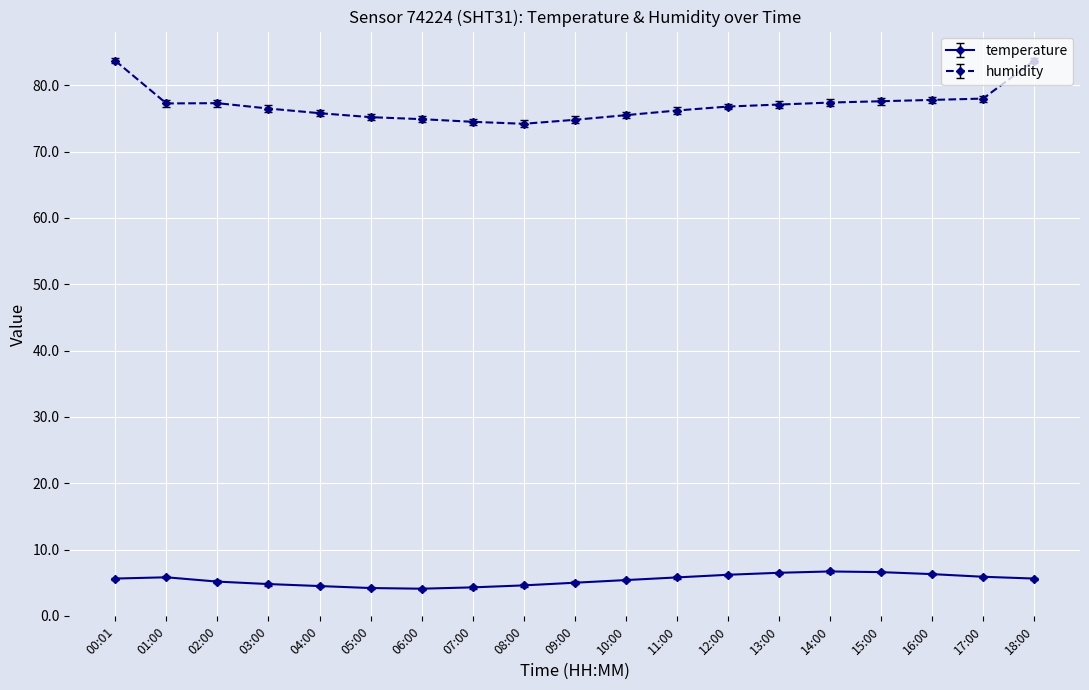

What is the minimum value for temperature?

4.1